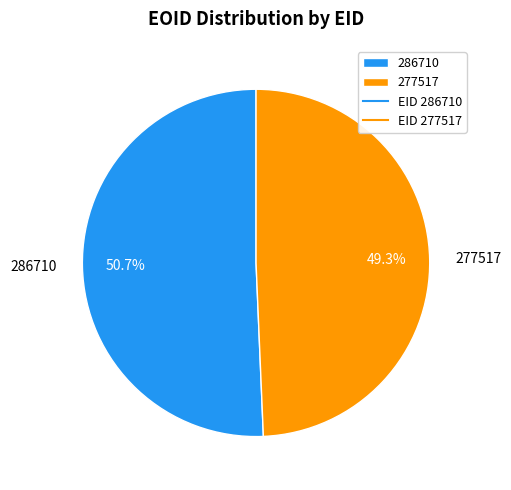

Which category has the biggest portion of the pie?

286710